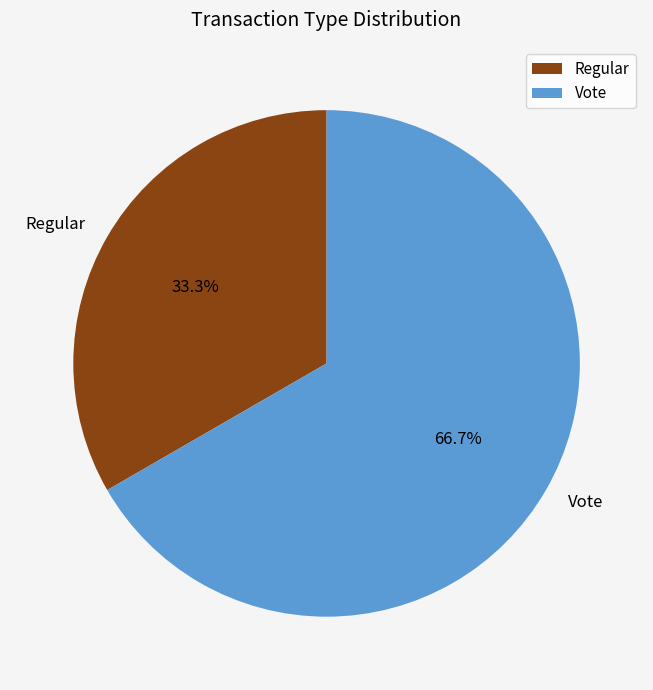

What is the smallest slice in the pie chart?

Regular